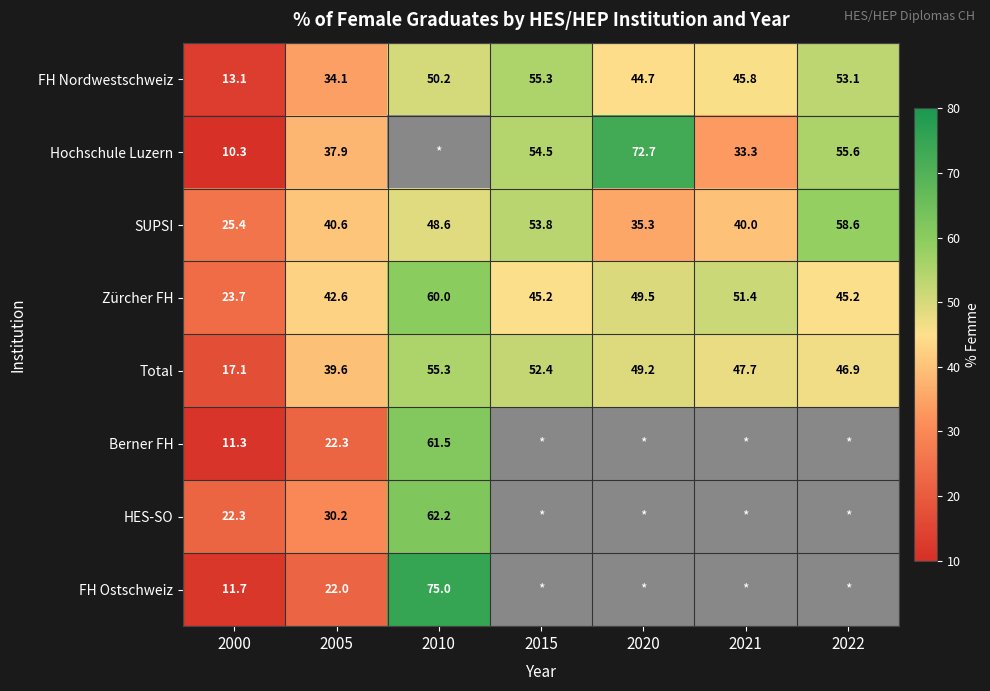

Is the value of Berner FH at 2005 greater than the value of FH Ostschweiz at 2010?

No